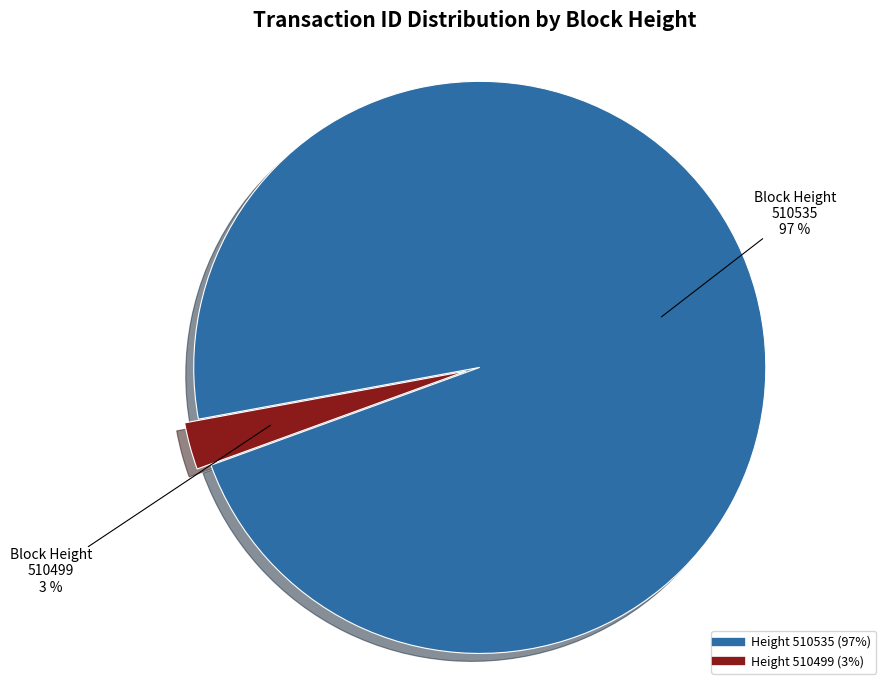

Is there a majority slice in this chart?

Yes